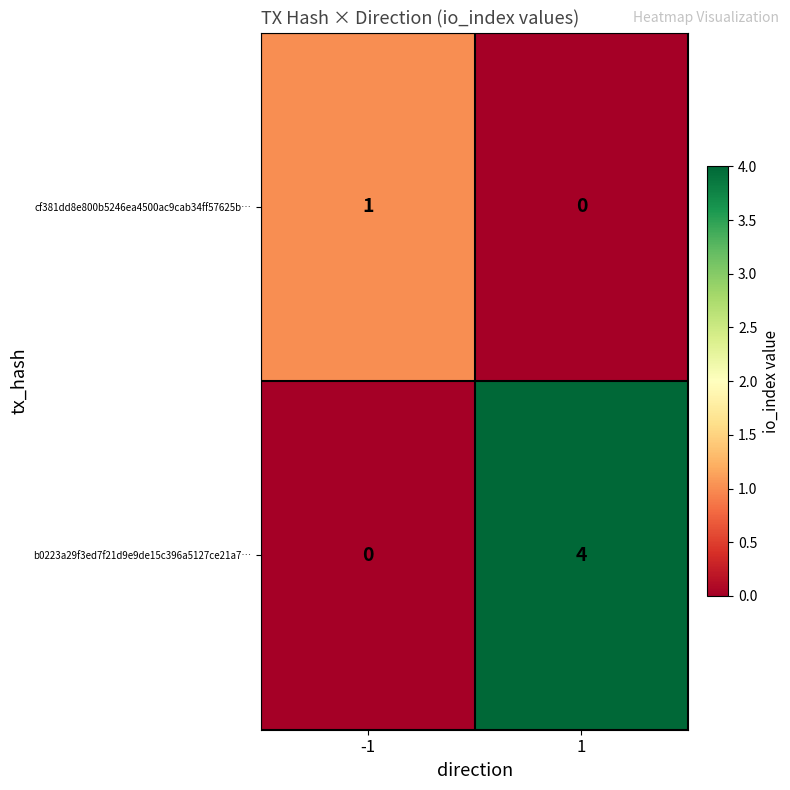

Between -1 and 1, which series saw the biggest shift?

b0223a29f3ed7f21d9e9de15c396a5127ce21a7…